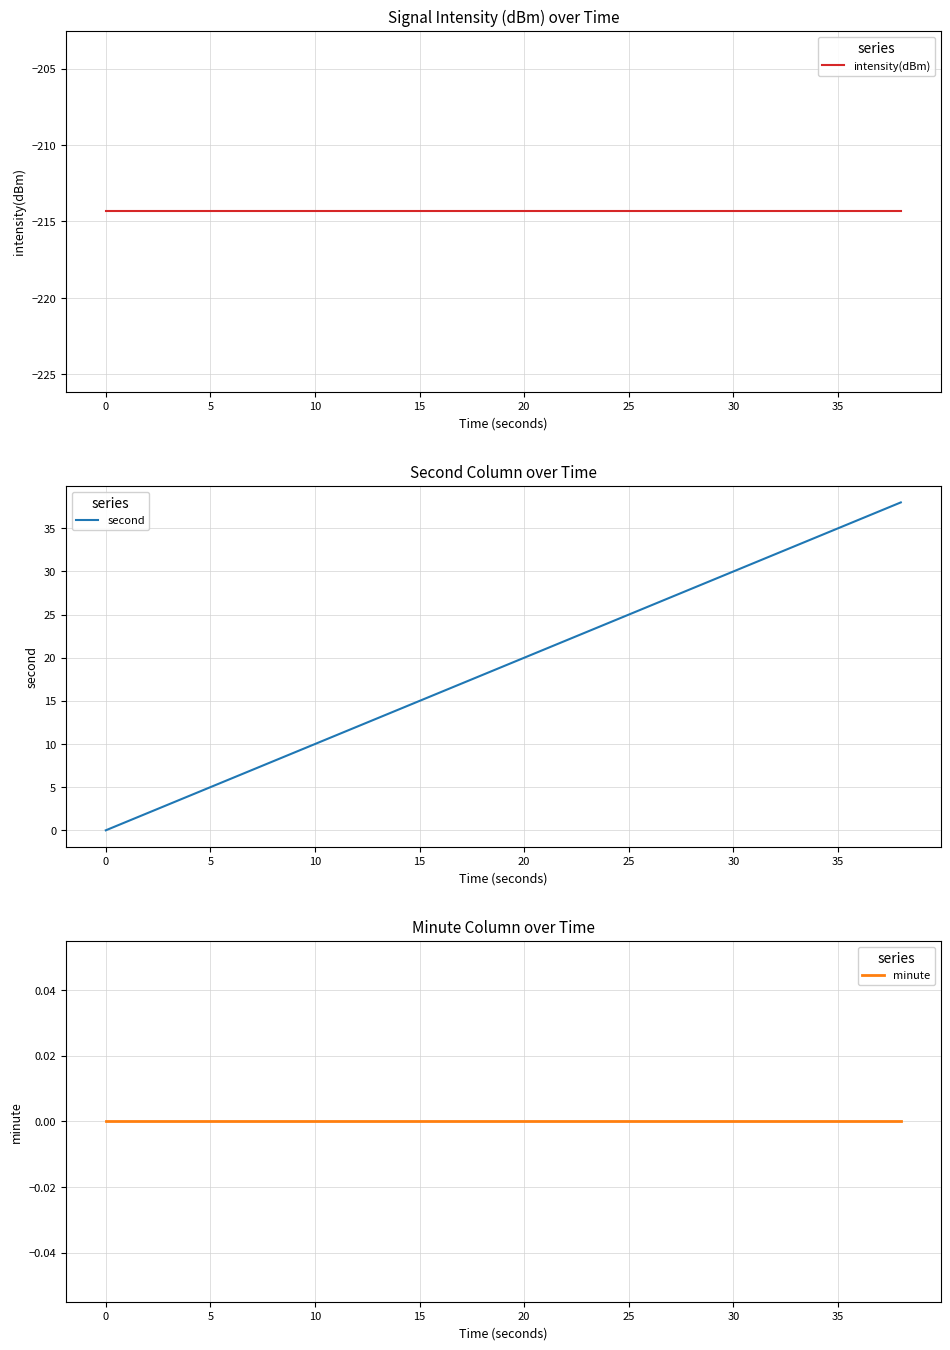

True or false: second has a value of 62.6 at 18.

False